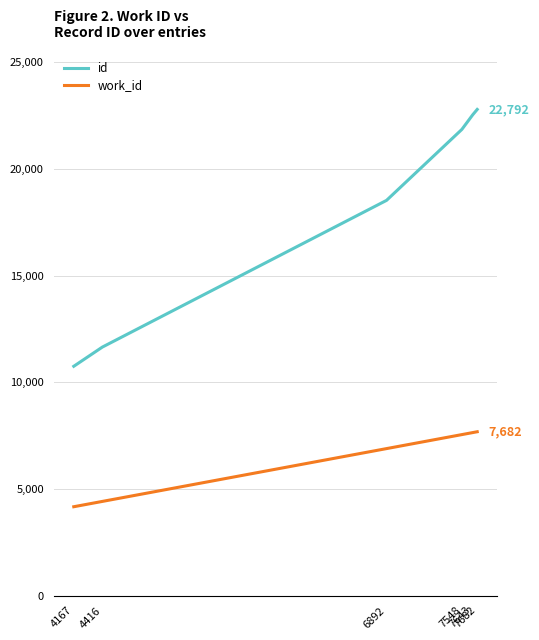

What is the total value across all series at 4167?

14918